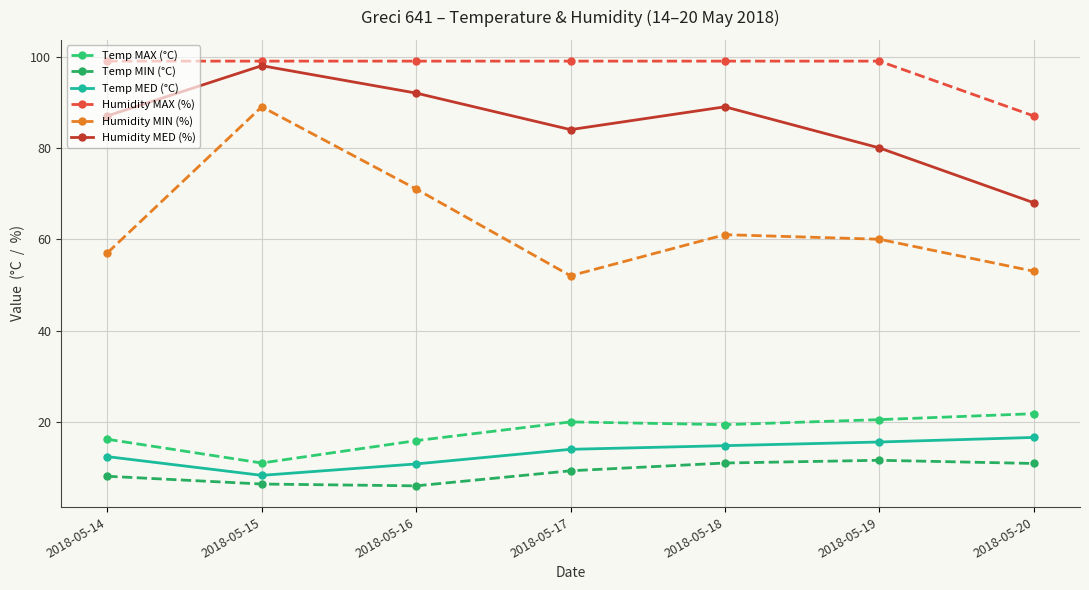

What value does the Temp MAX (°C) series have at 2018-05-14?

16.2